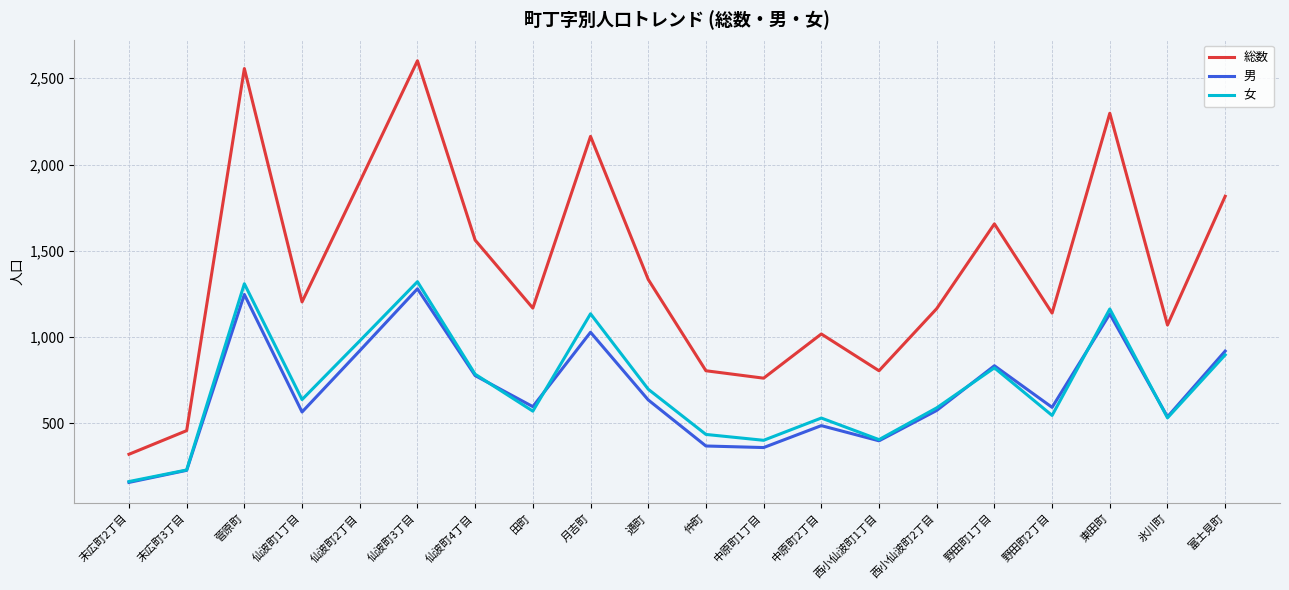

True or false: 女 and 男 intersect in this chart.

True